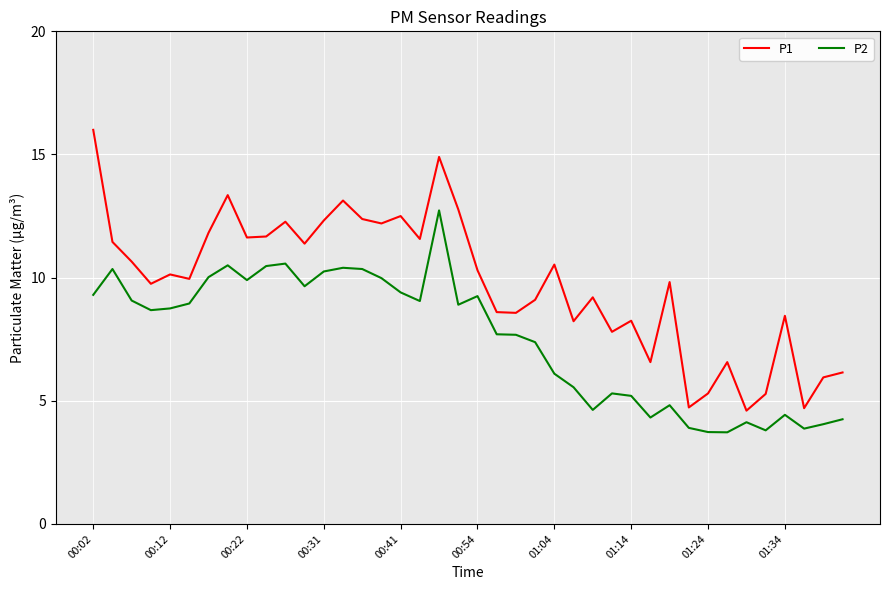

True or false: P2 and P1 cross at least once.

False